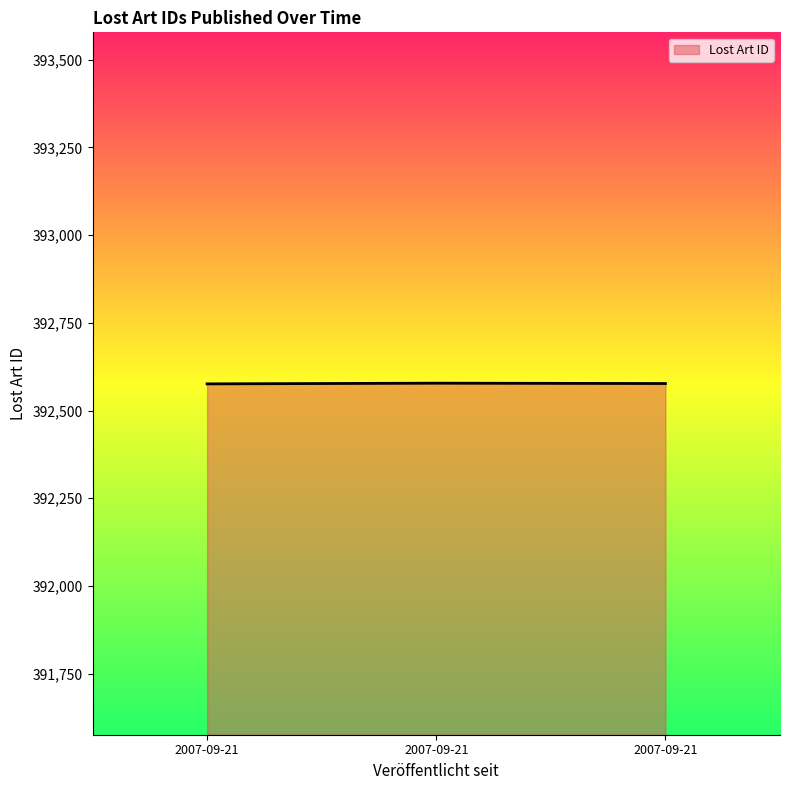

True or false: the data shows 392576 at 2007-09-21.

True